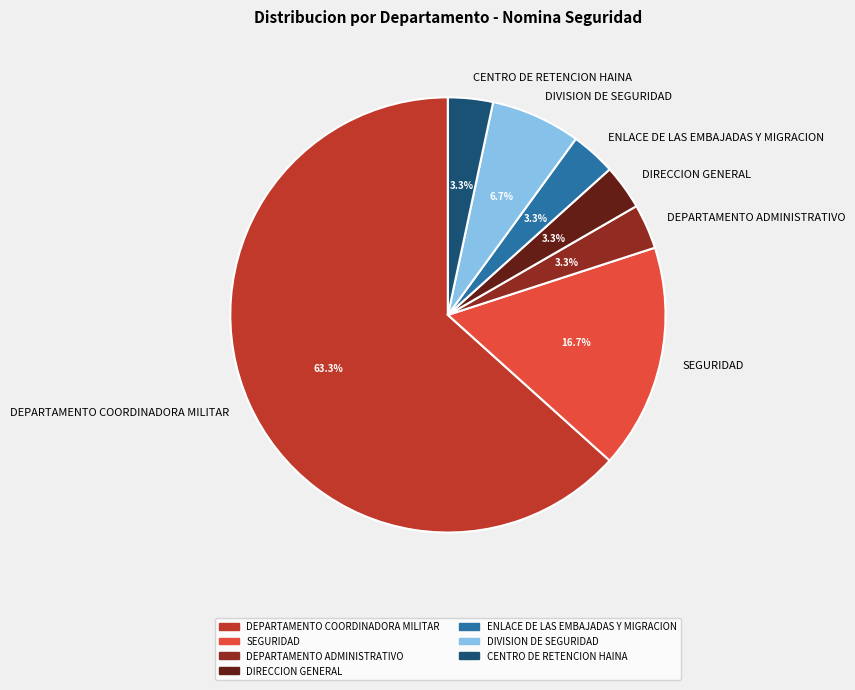

Which slice represents more than half of the pie?

DEPARTAMENTO COORDINADORA MILITAR